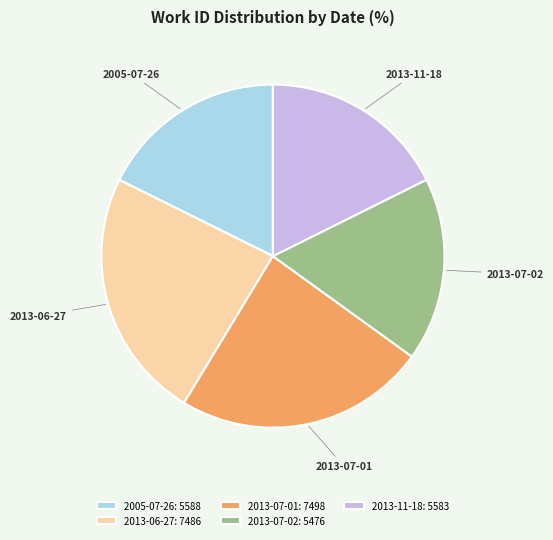

Which has a higher value, 2013-11-18 or 2013-06-27?

2013-06-27